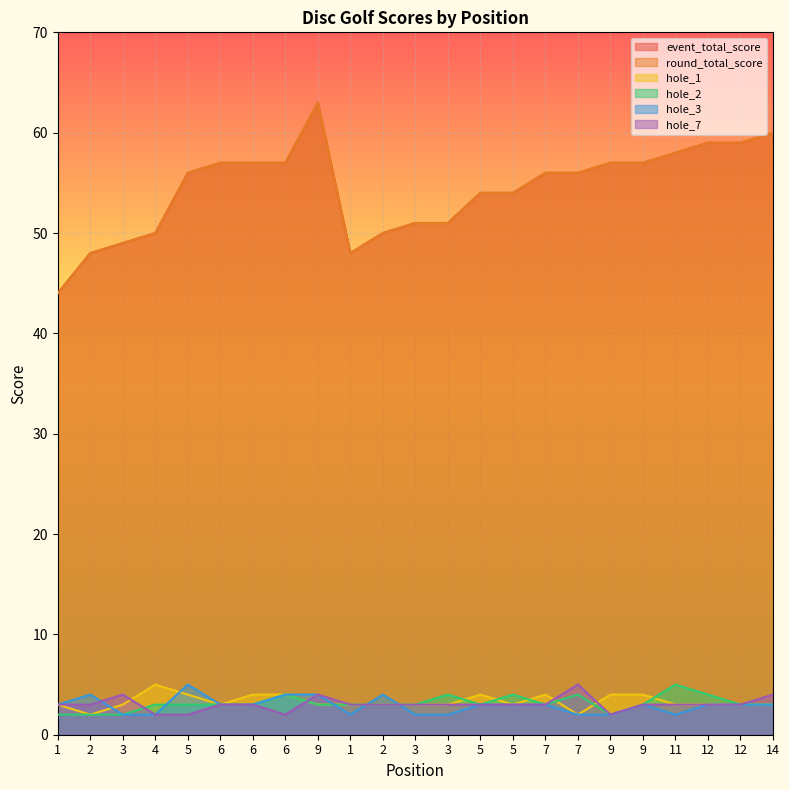

Does the chart display data point markers on the line(s)?

No